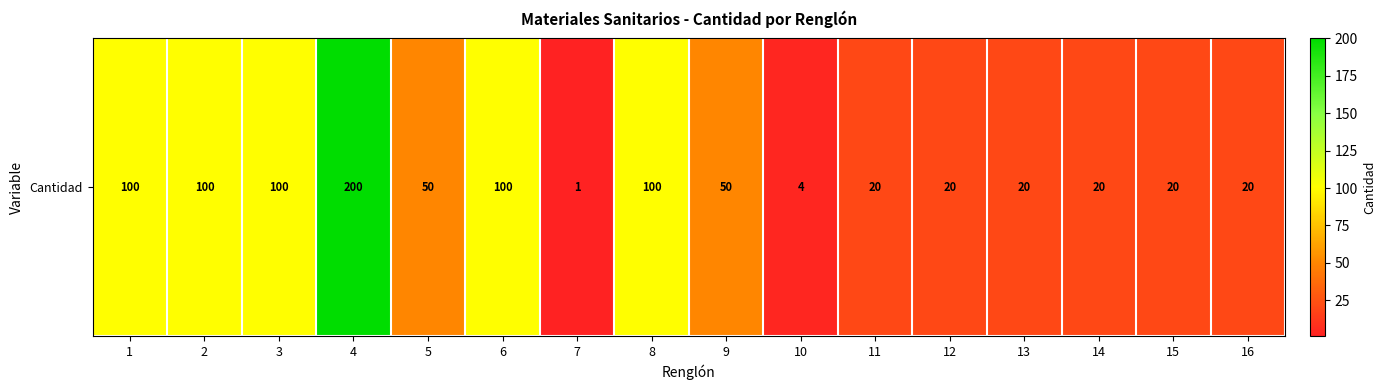

List the labels in order of value, largest first.

4, 1, 2, 3, 6, 8, 5, 9, 11, 12, 13, 14, 15, 16, 10, 7